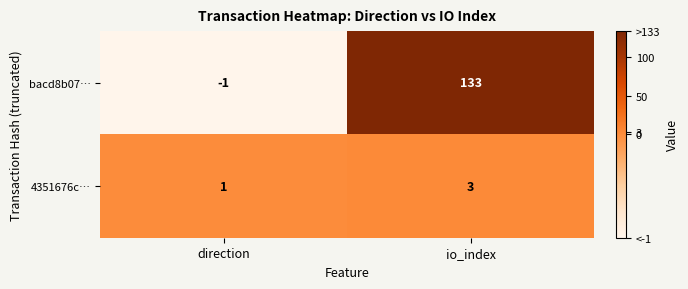

What is the average value of the bacd8b07… series?

66